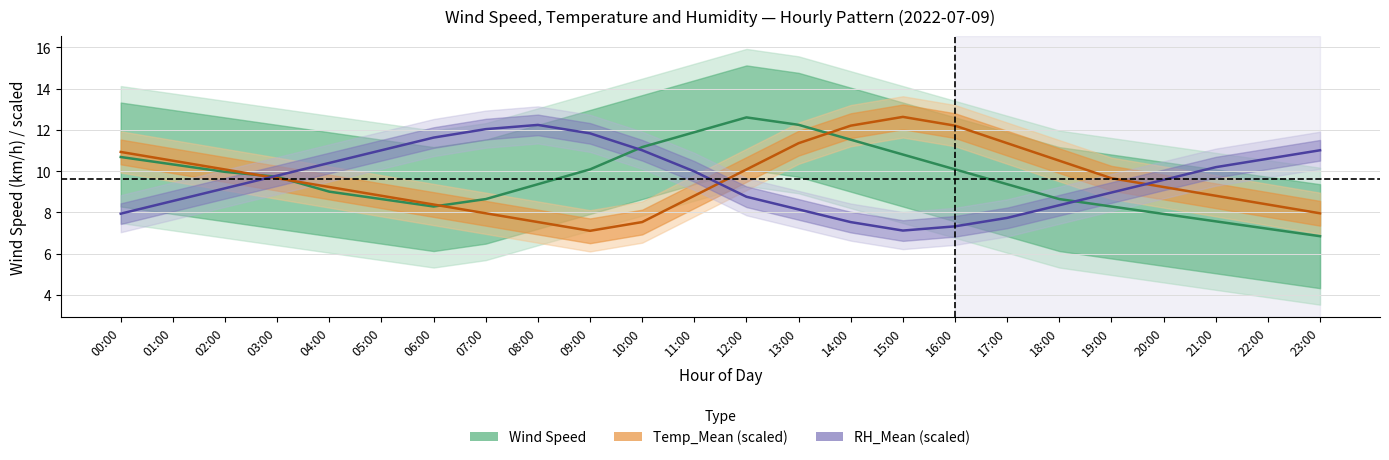

Which series changed the most between 19:00 and 20:00?

RH_Mean line